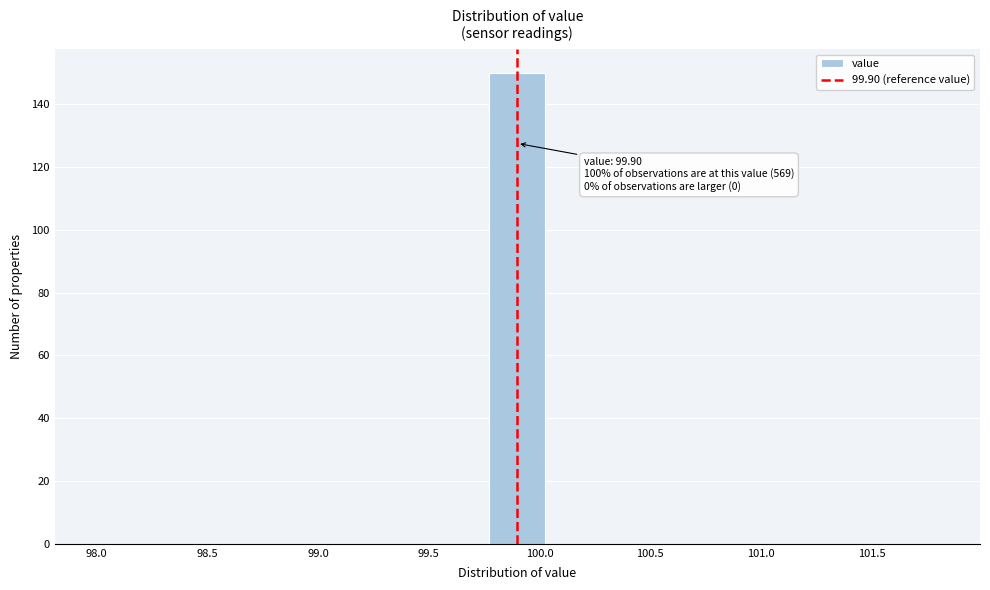

Over which range of the x-axis is the bar tallest?

99.75 to 100.05